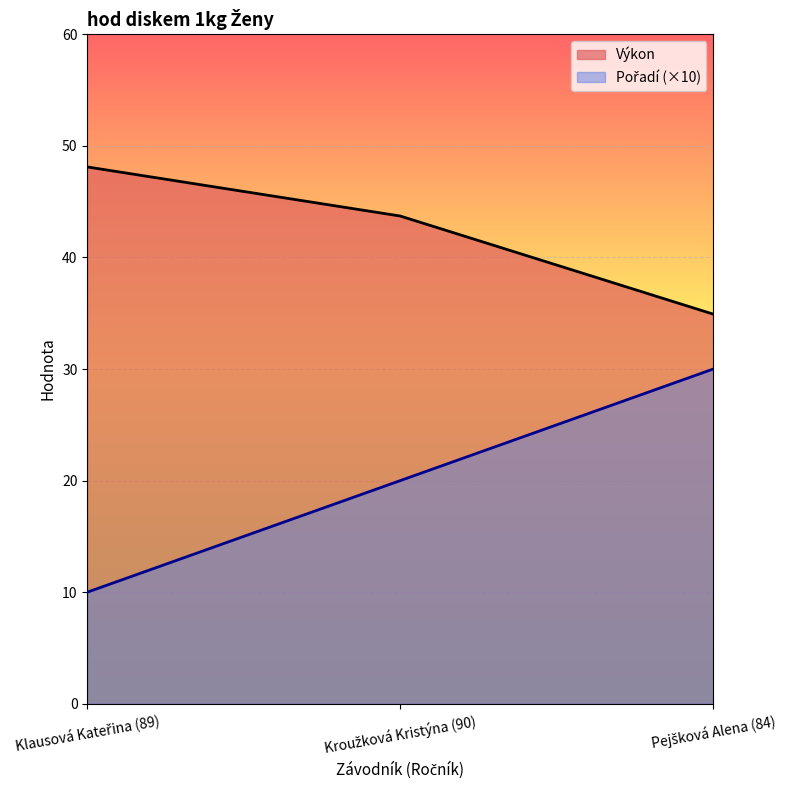

At how many categories does at least one series exceed 15?

3